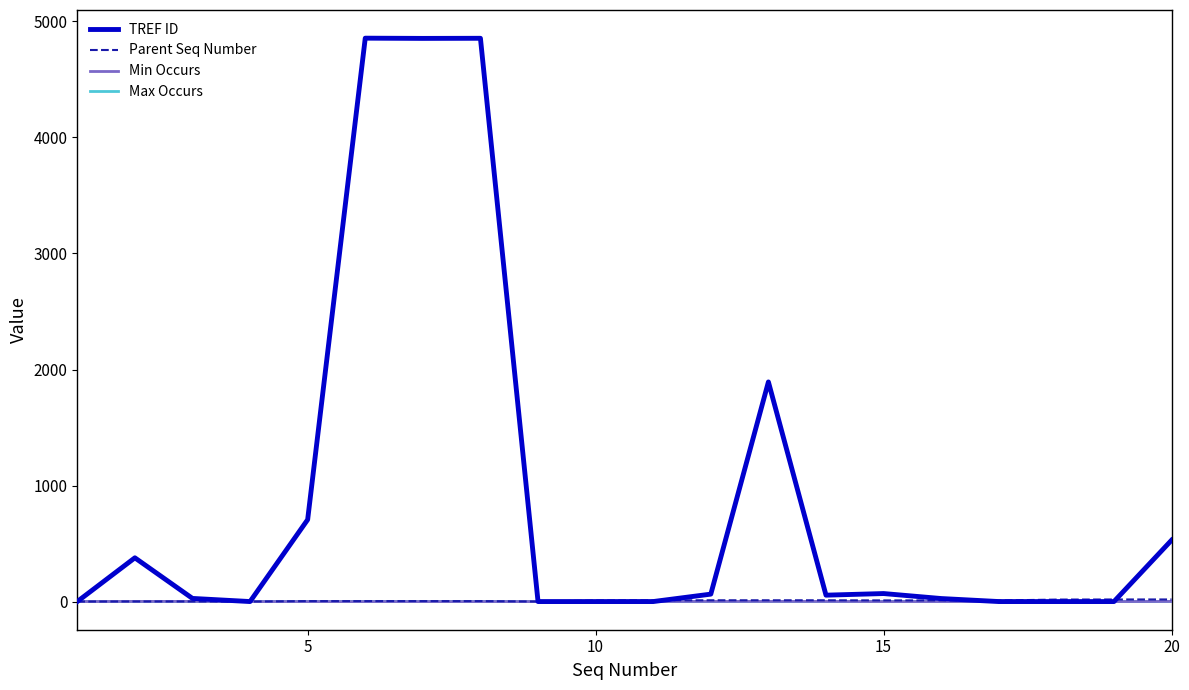

Which series has the largest total across all categories?

TREF ID